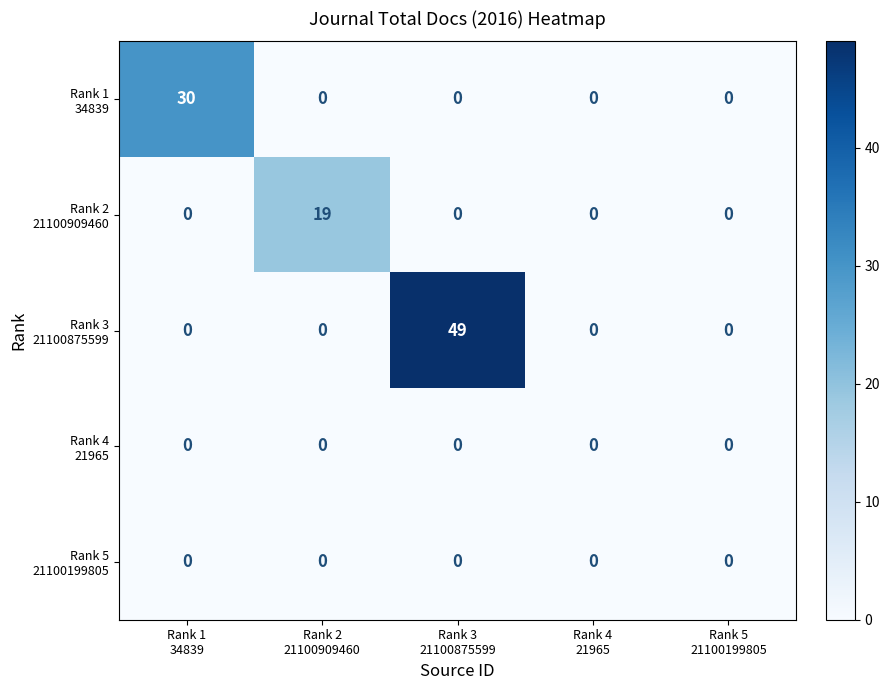

At how many categories does at least one series exceed 34?

1